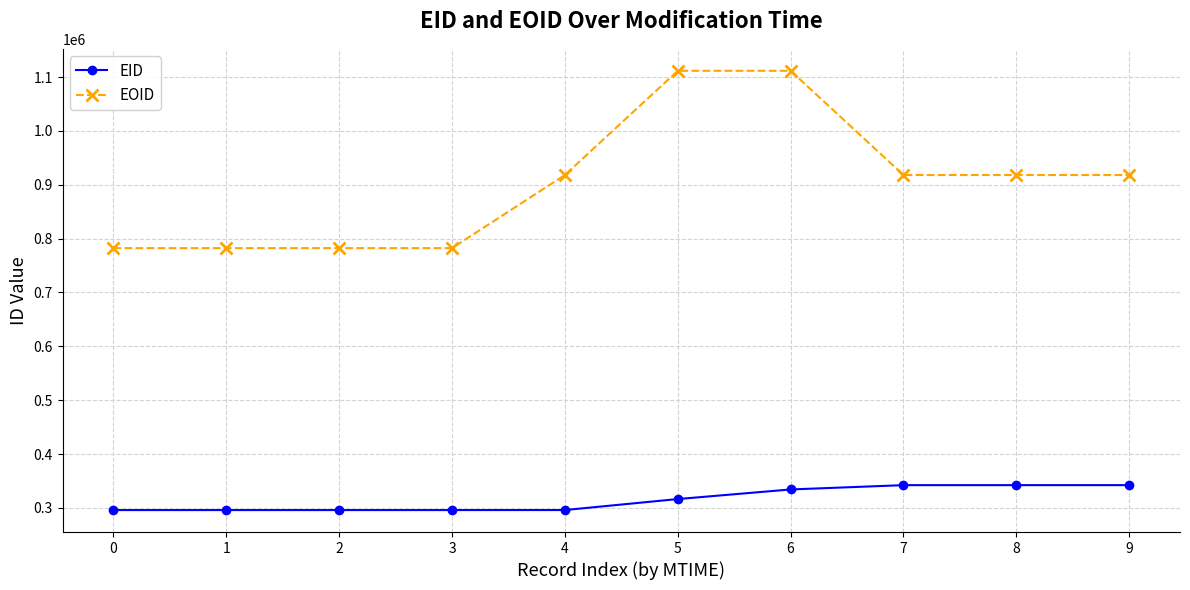

What is the minimum value for EID?

296044